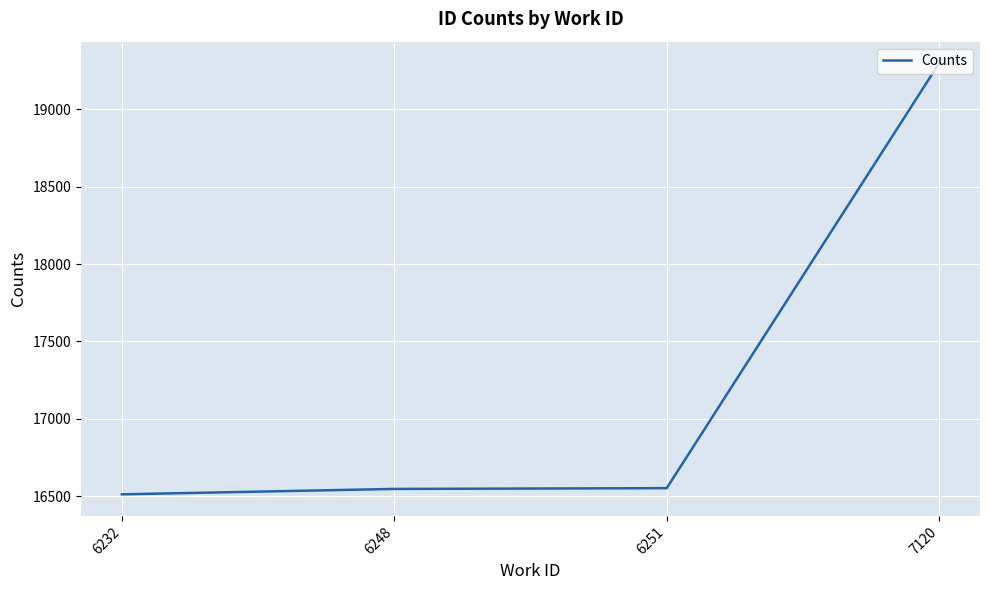

What is the change in value from 6248 to 7120?

+2750